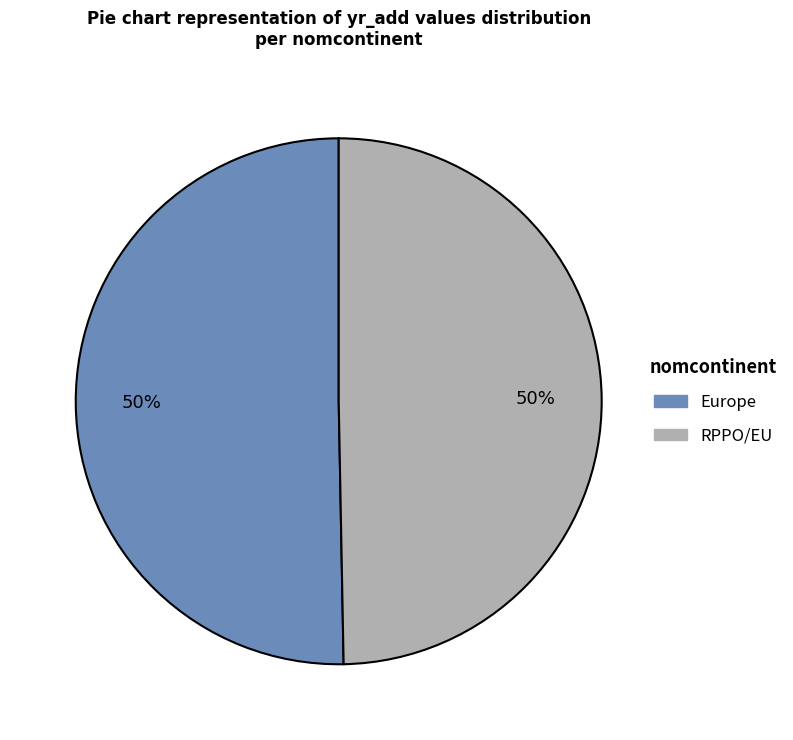

To the nearest percent, what is the combined percentage of Europe and RPPO/EU?

100%